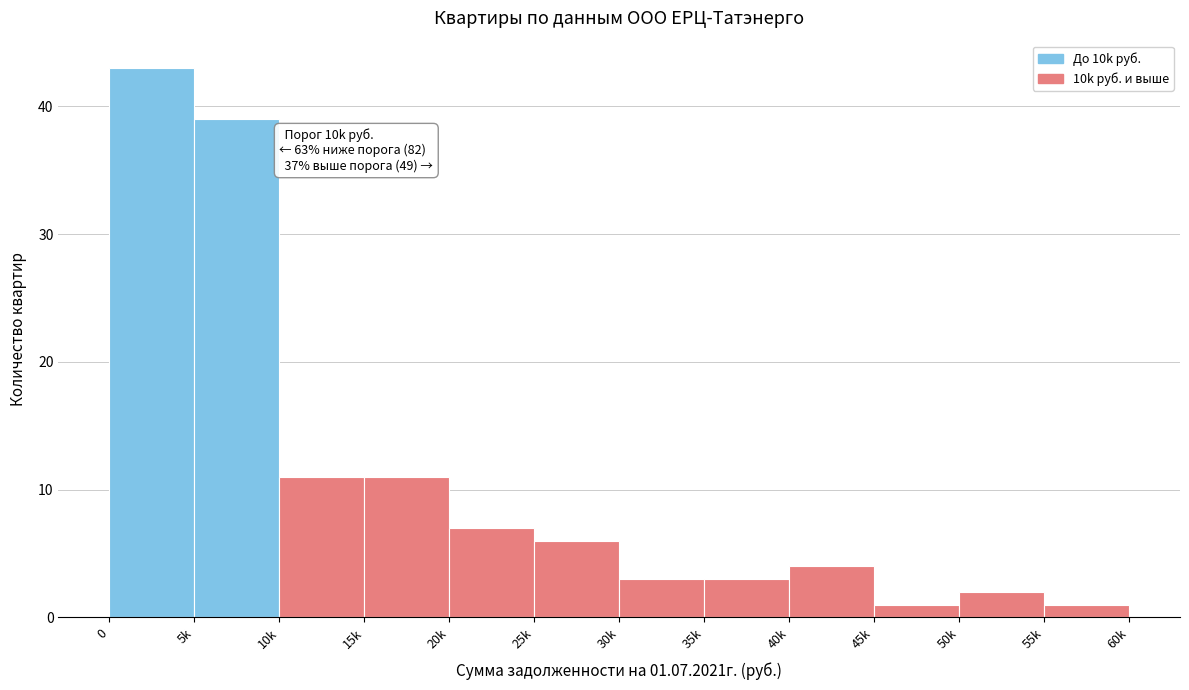

Reading left to right, what are all the values shown in this chart?

43	39	11	11	7	6	3	3	4	1	2	1